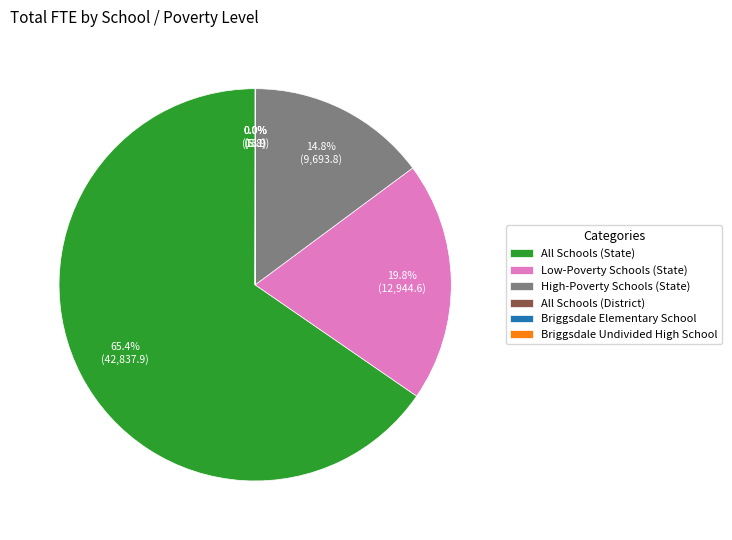

Is there any slice that represents more than half of the pie?

Yes